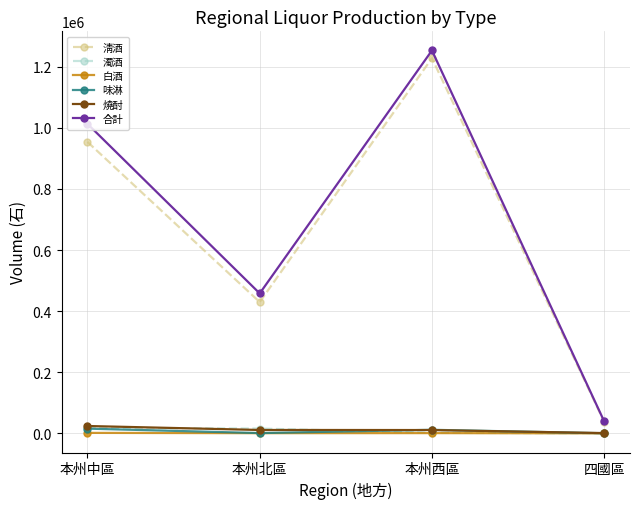

Between 本州北區 and 本州西區, which series saw the biggest shift?

淸酒